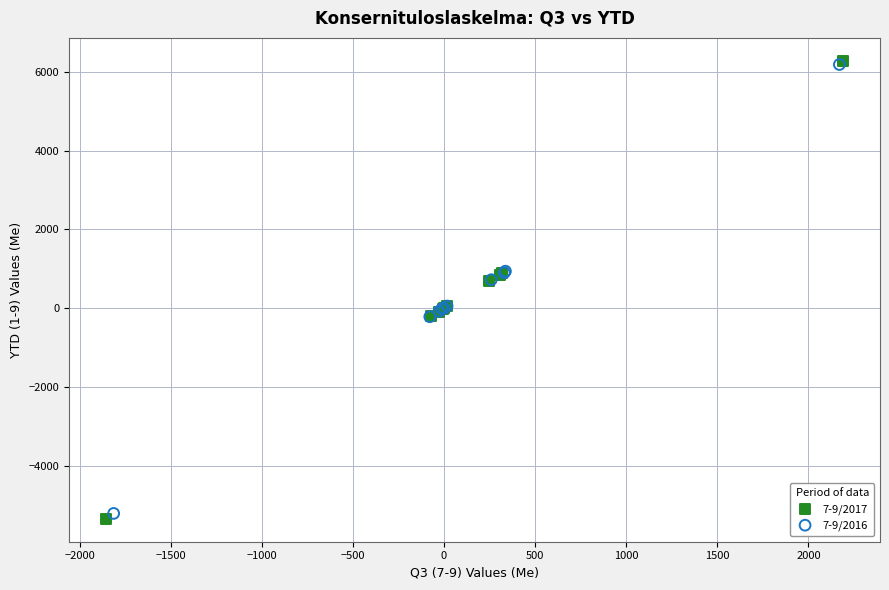

Which series reaches the minimum Y coordinate?

7-9/2017